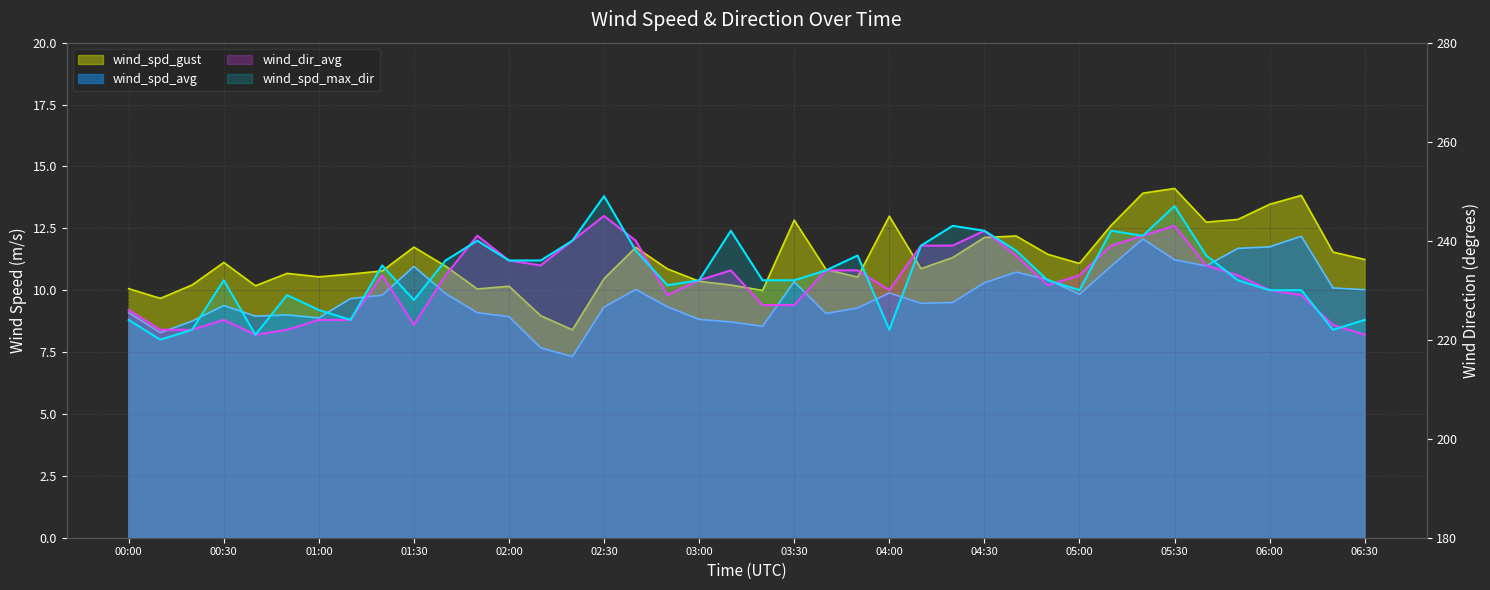

What is the label of the 23rd point from the left?

03:40